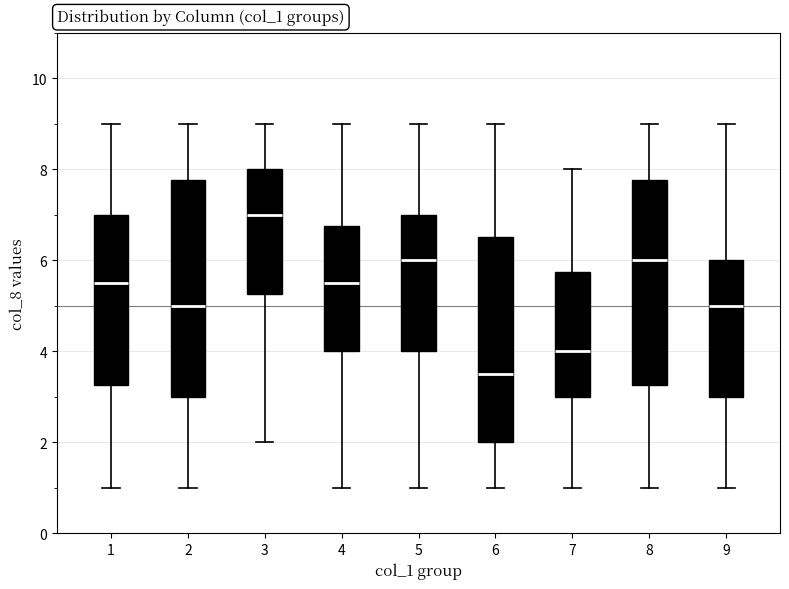

Which box's median line is the lowest?

6